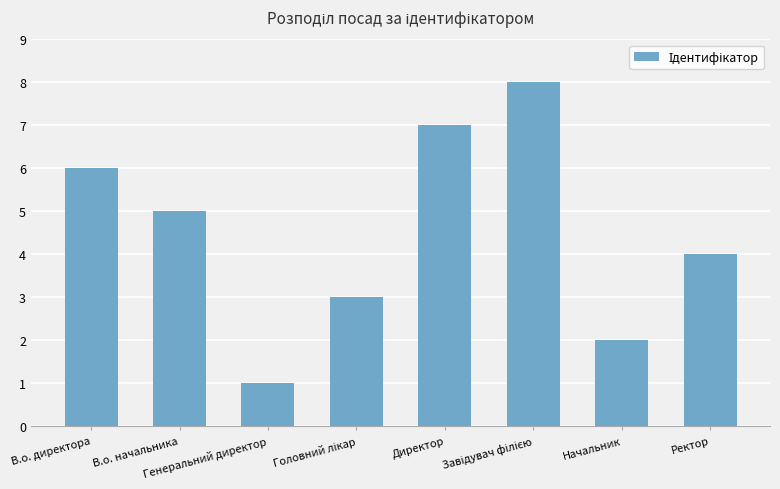

At which label is the value closest to 4?

Ректор